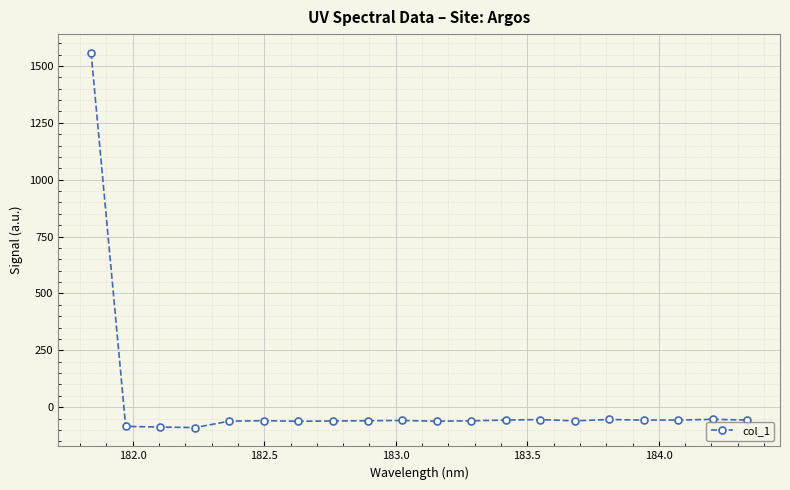

What is the average value?

18.1